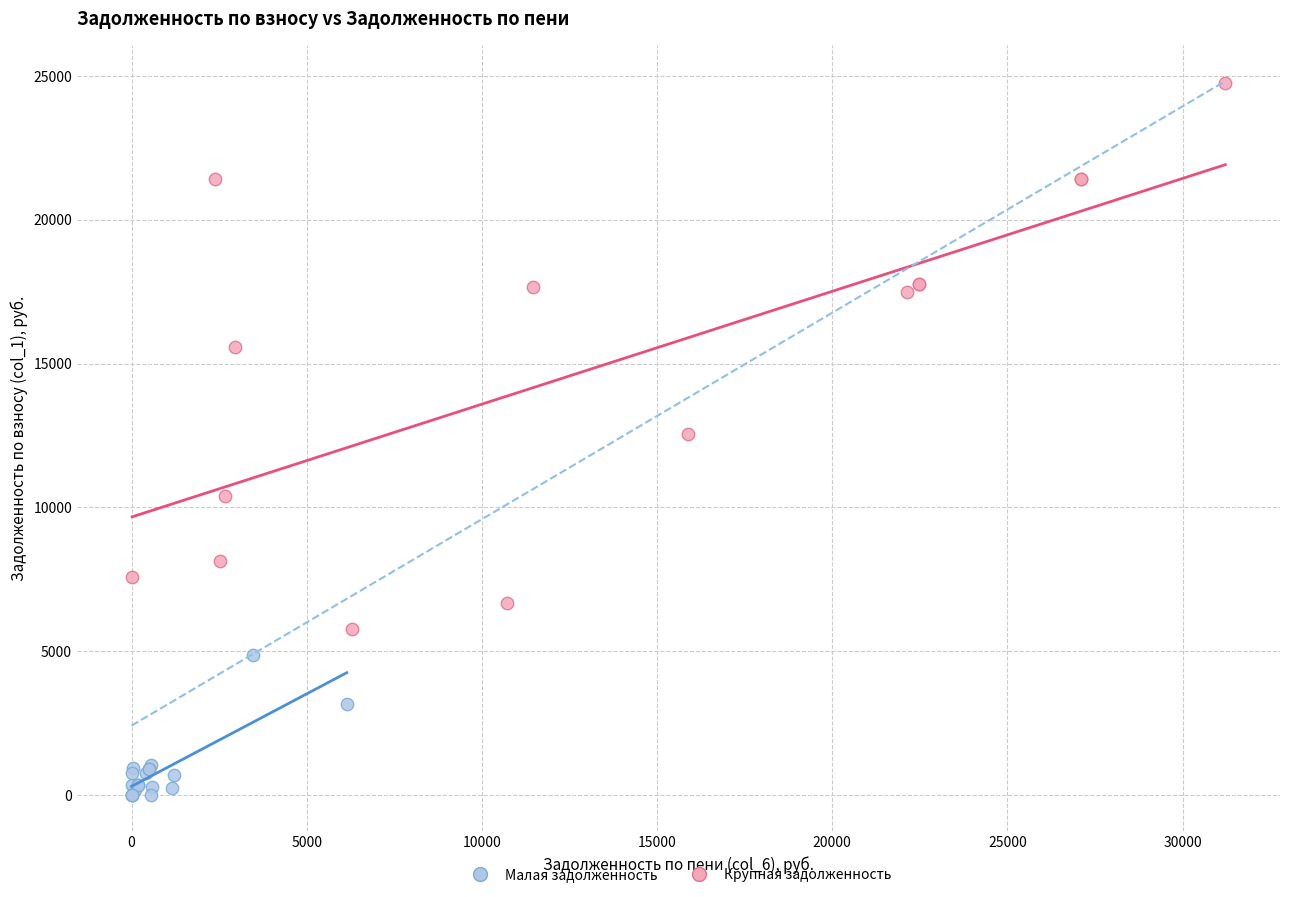

What are all the series names shown in the legend?

Малая задолженность, Крупная задолженность